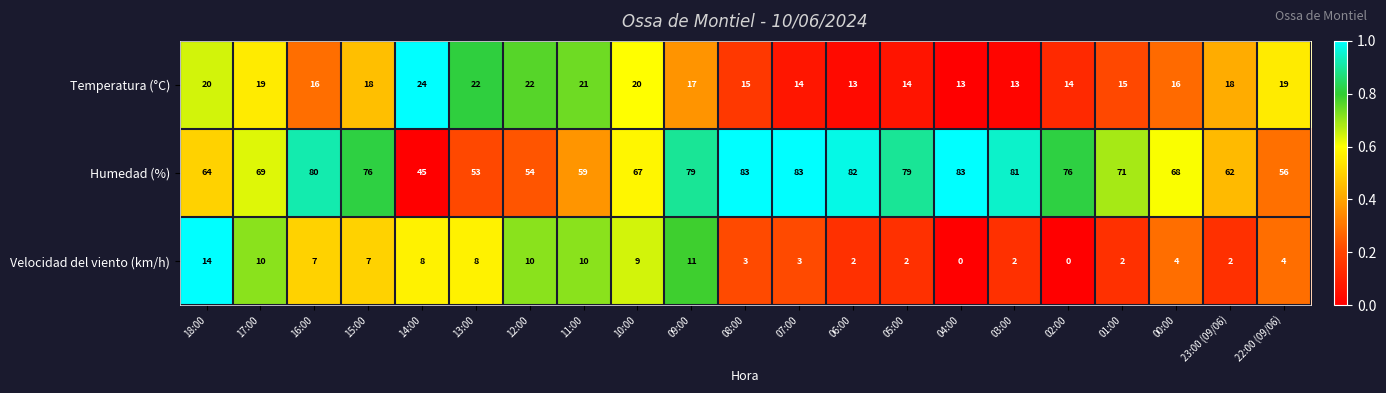

What is the average value of the Humedad (%) series?

70